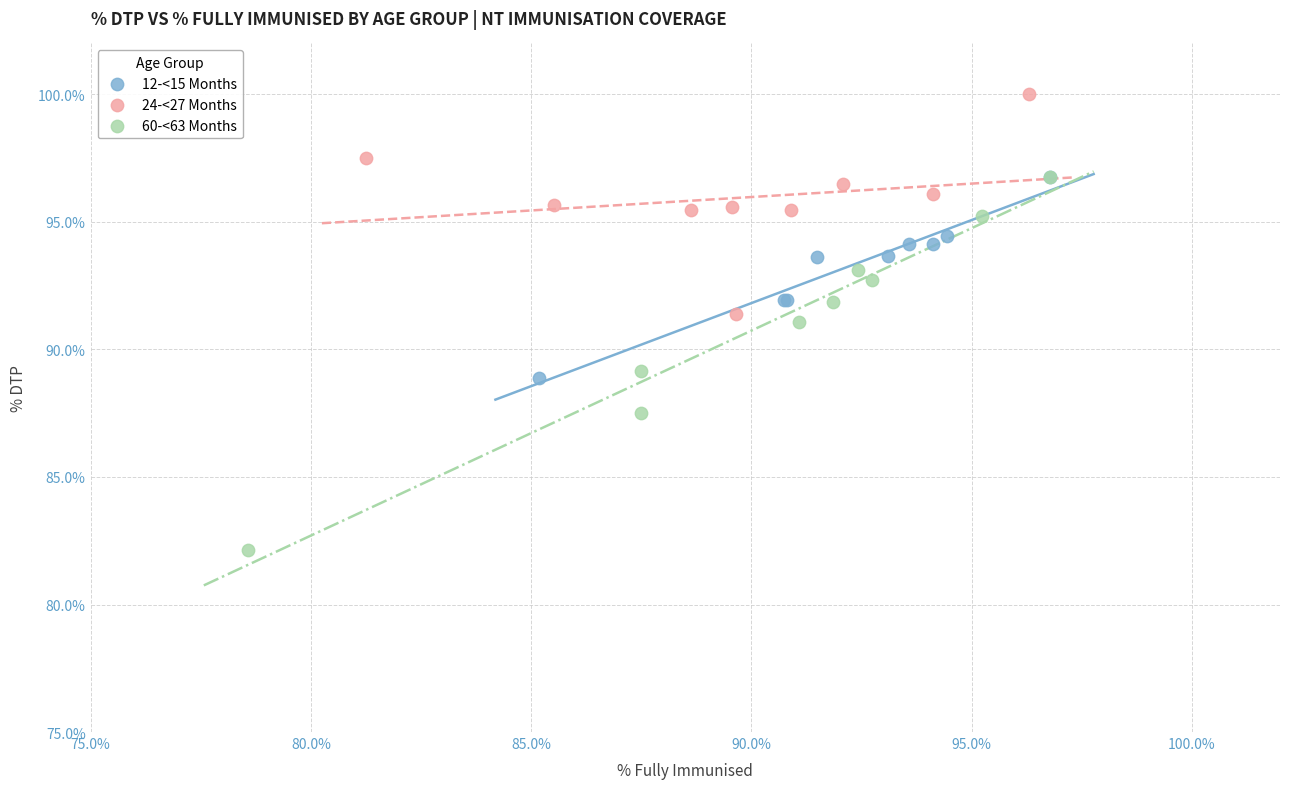

Which series contains the highest Y value?

24-<27 Months